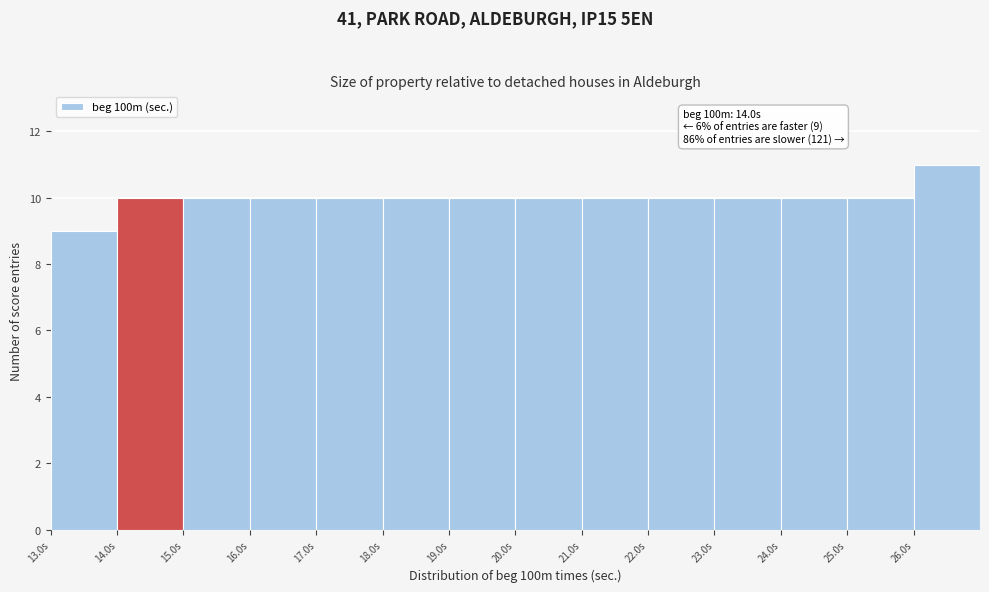

Which range on the x-axis has the tallest bar?

26 to 27